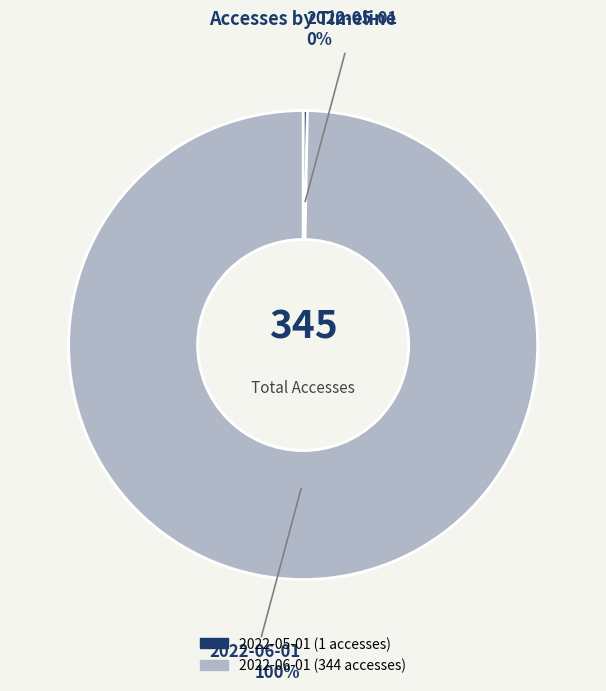

The 2022-05-01 slice represents 0% of the pie. True or false?

True